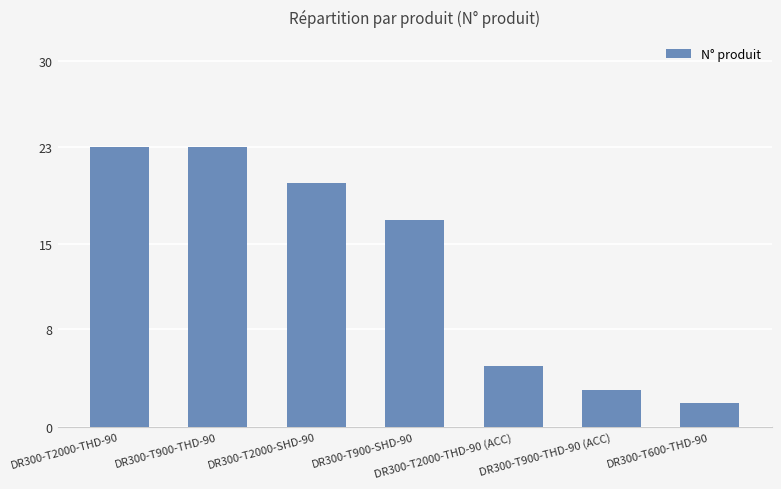

What is the maximum value shown in the chart?

23